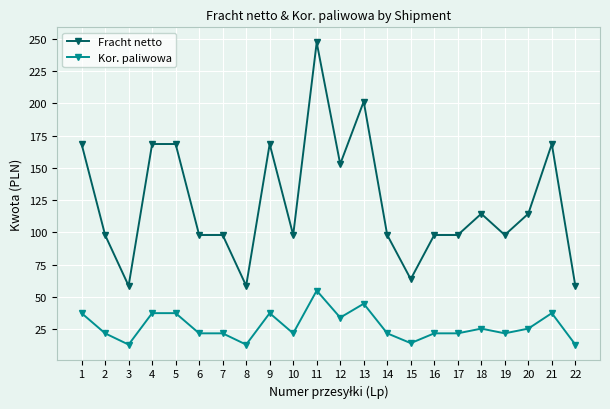

How many categories are shown in the chart?

22